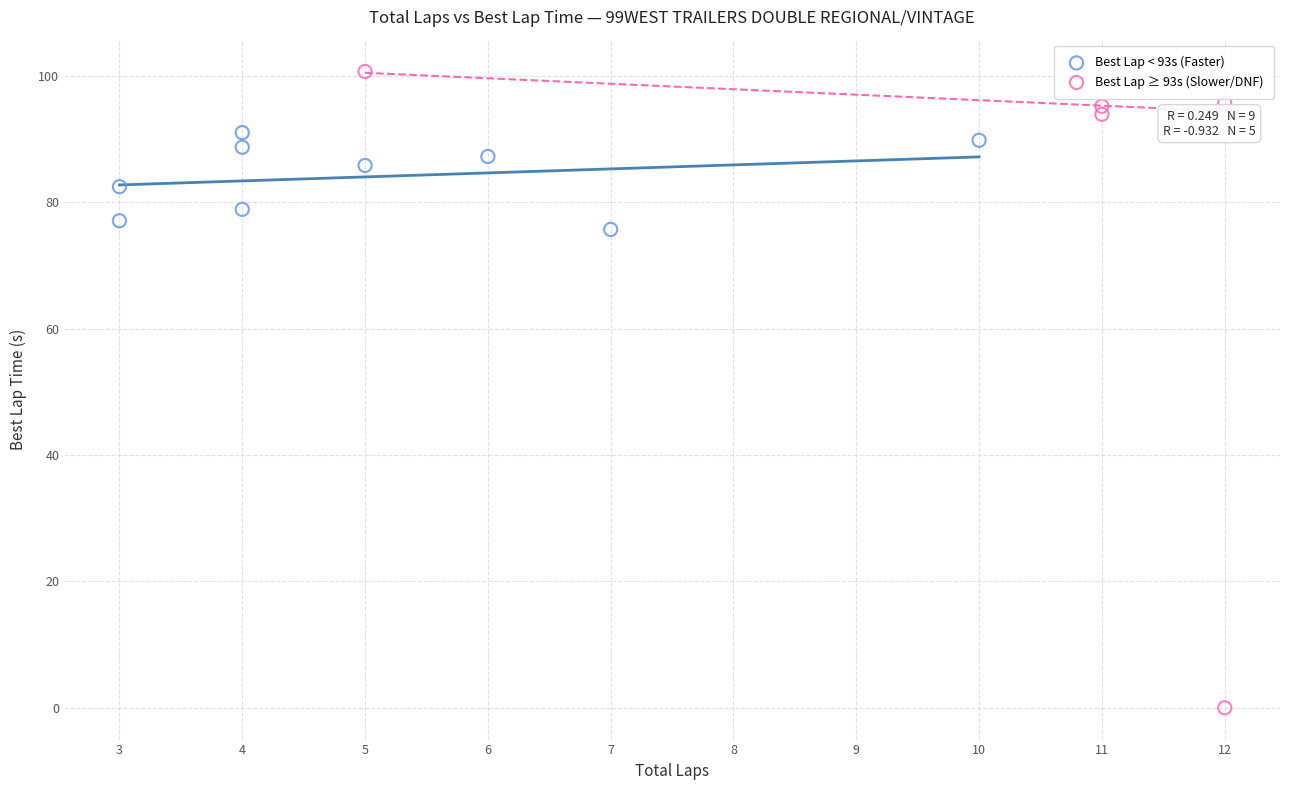

Which series reaches the minimum Y coordinate?

Best Lap ≥ 93s (Slower/DNF)